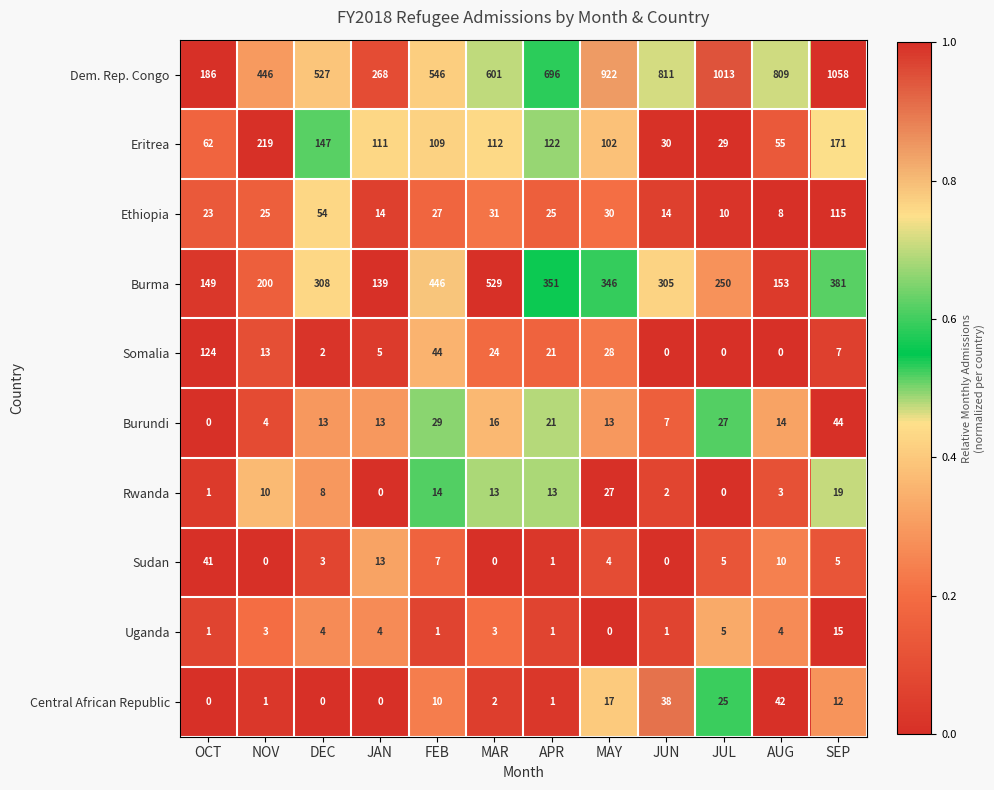

What is the total value across all series at OCT?

587